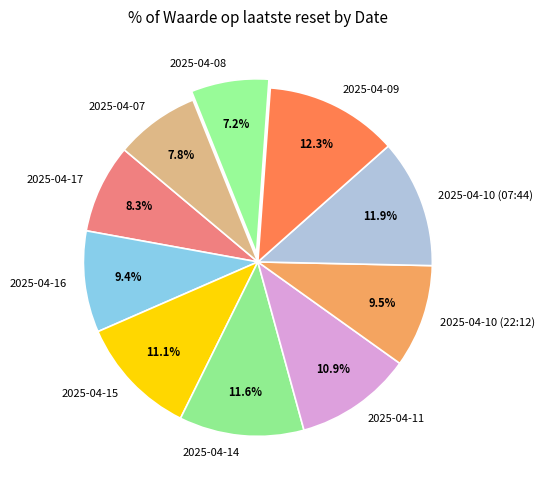

True or false: 2025-04-15 accounts for 1% of the total.

False